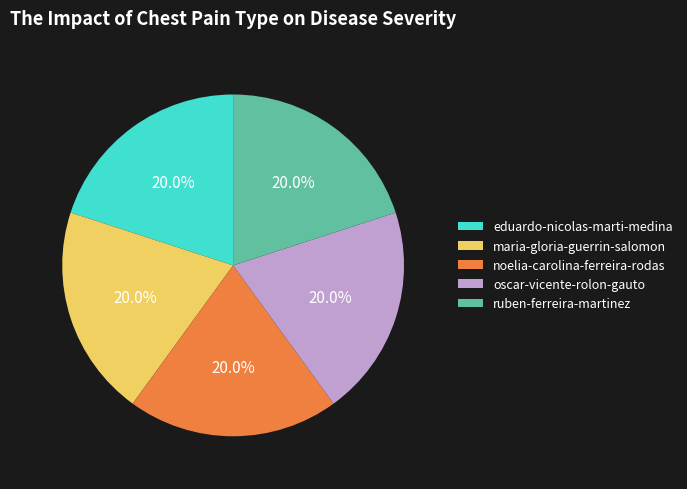

To the nearest percent, what portion does ruben-ferreira-martinez represent?

20%